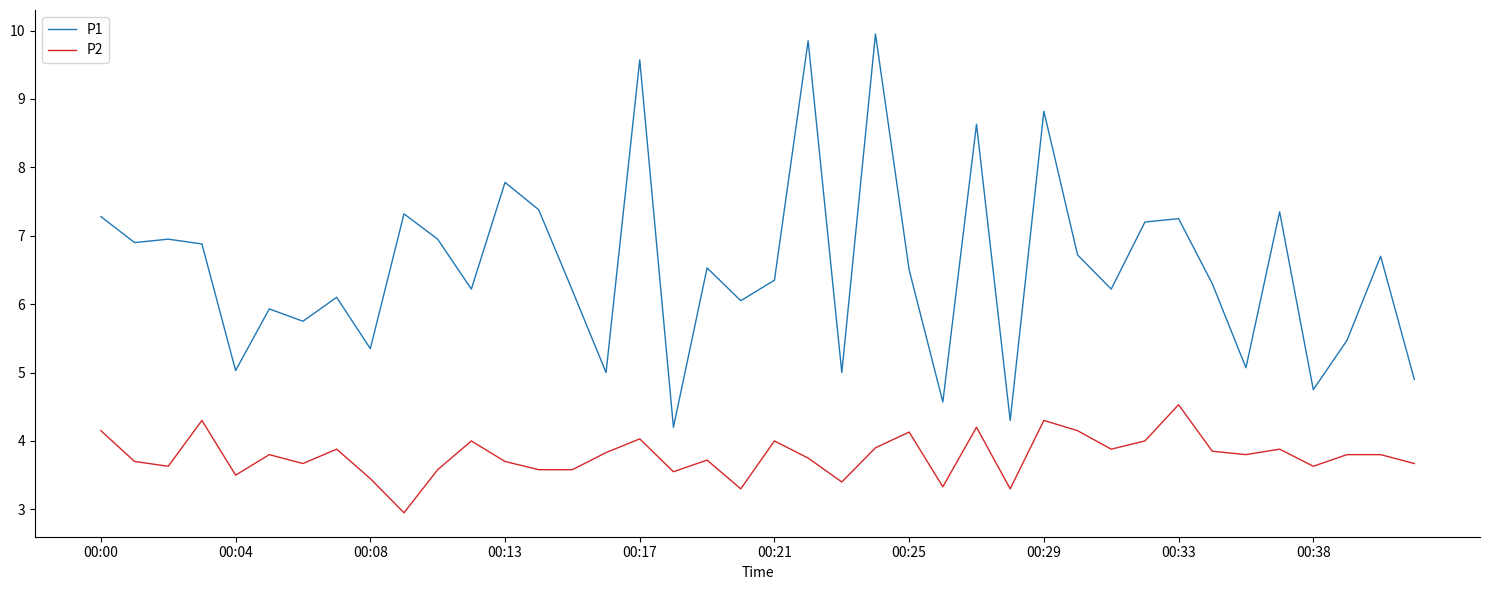

Which series has the largest total across all categories?

P1